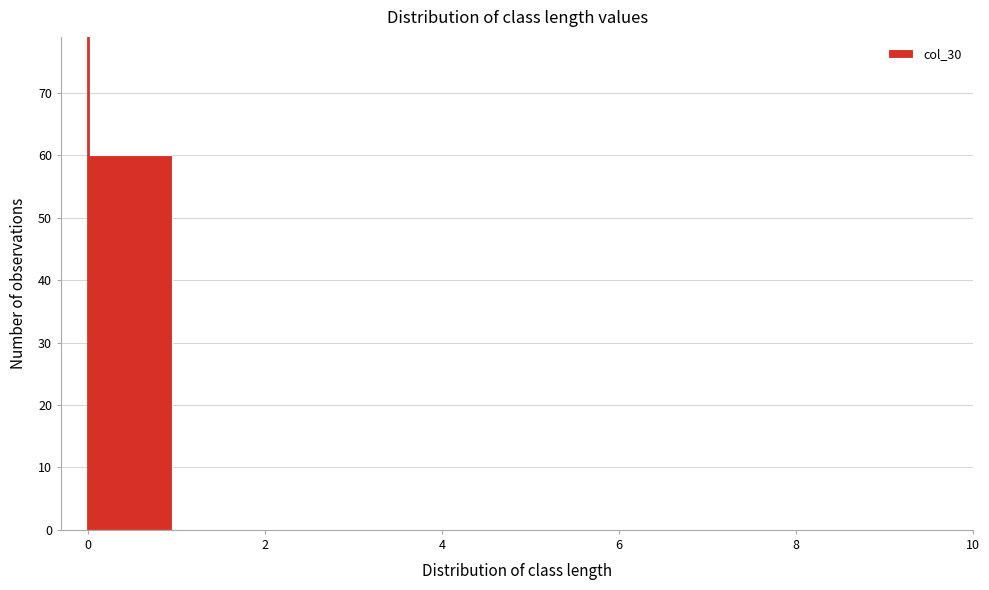

Reading left to right, list every bar in this chart as the range it spans on the x-axis followed by its height. The values are not printed on the chart, so give them approximately, as read against the axis.

0 to 1: 60
1 to 2: 0
2 to 3: 0
3 to 4: 0
4 to 5: 0
5 to 6: 0
6 to 7: 0
7 to 8: 0
8 to 9: 0
9 to 10: 0